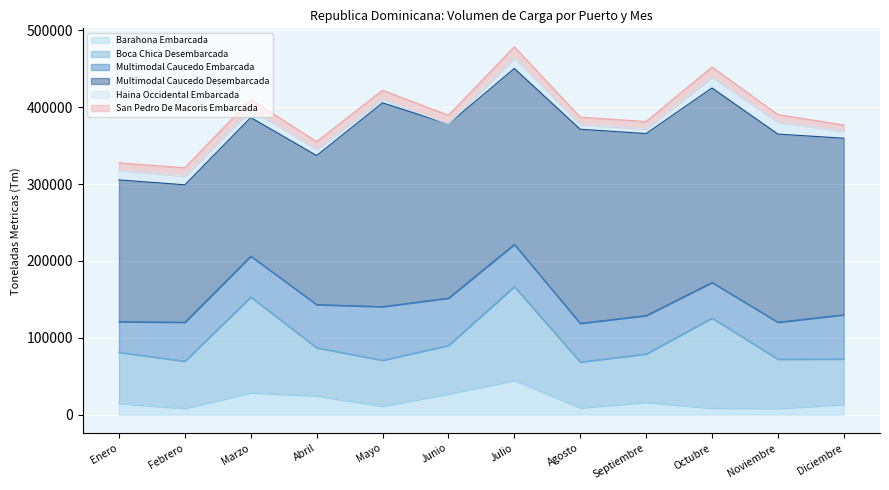

How many data points in Multimodal Caucedo Desembarcada are above 229607?

5